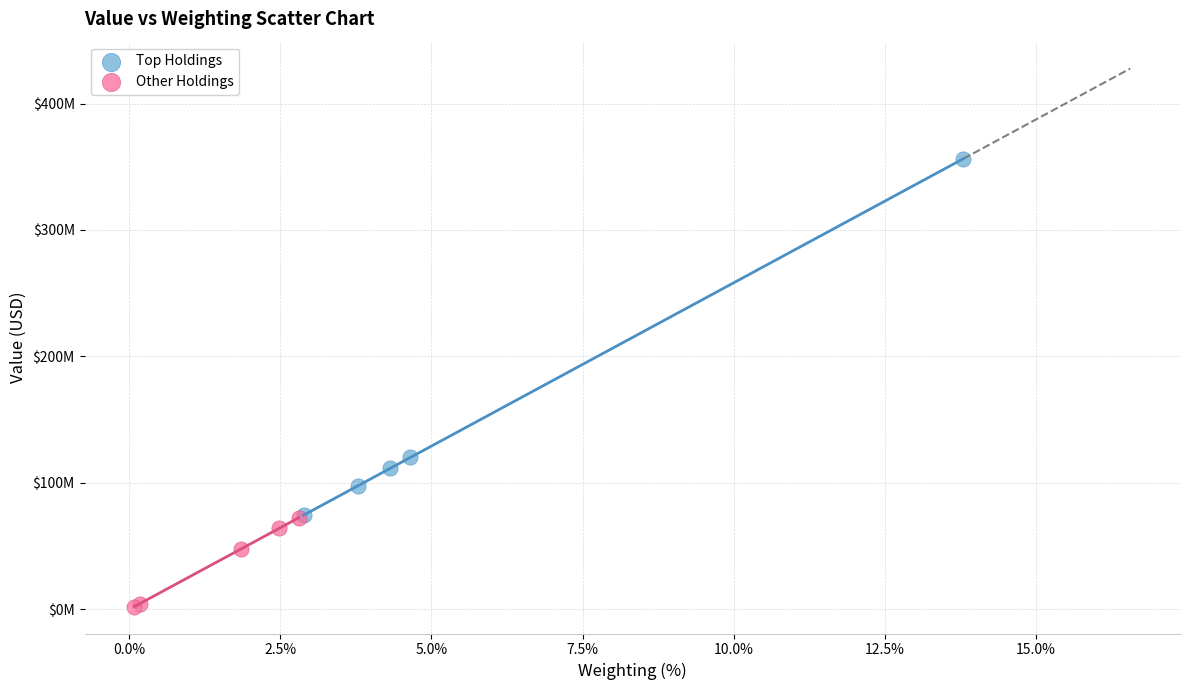

What are all the series names shown in the legend?

Top Holdings, Other Holdings